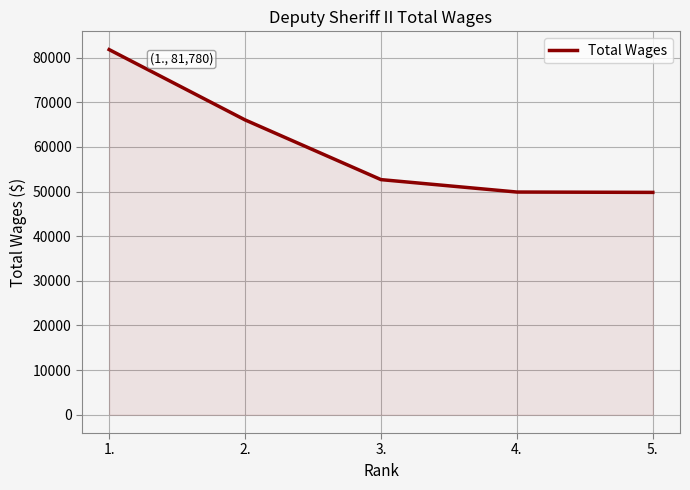

How many categories are shown in the chart?

5